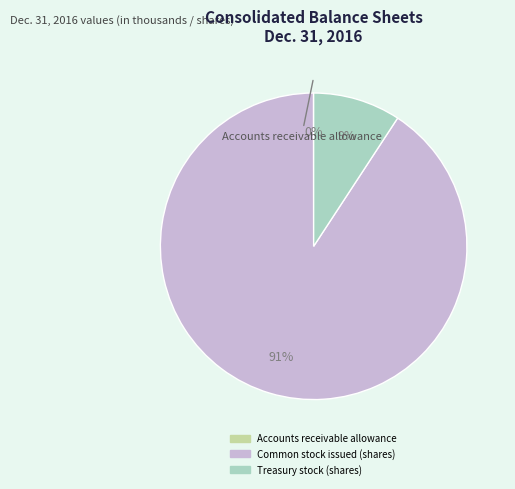

How many slices are in this pie chart?

3